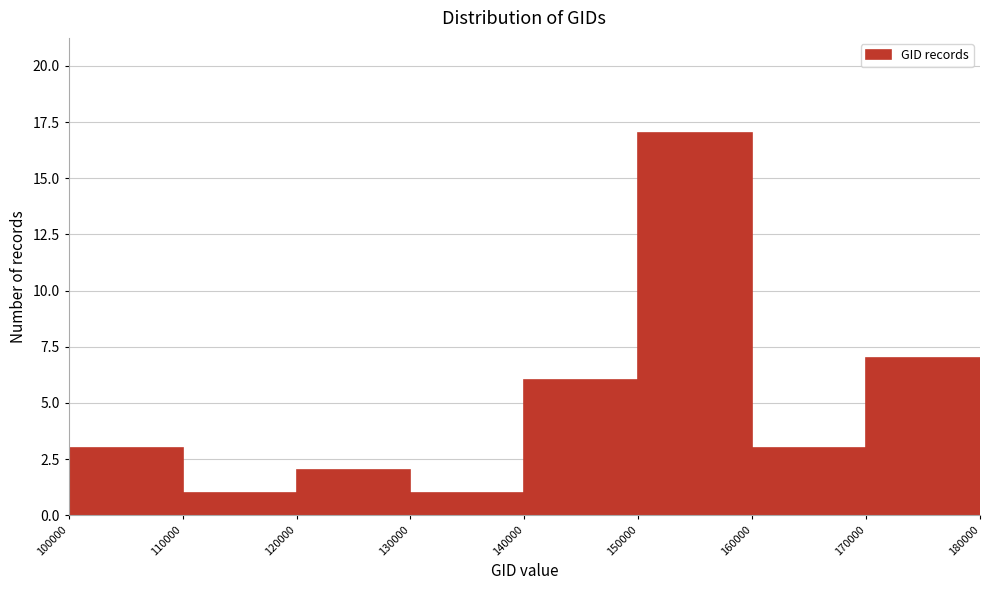

How tall is the bar that spans 110000 to 120000 on the x-axis? The values are not printed on the chart, so give them approximately, as read against the axis.

1